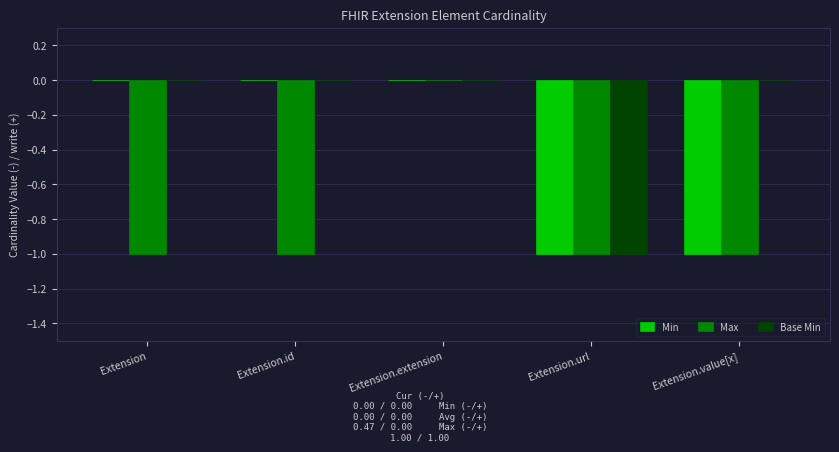

The Max series shows 0 at Extension.id. True or false?

False